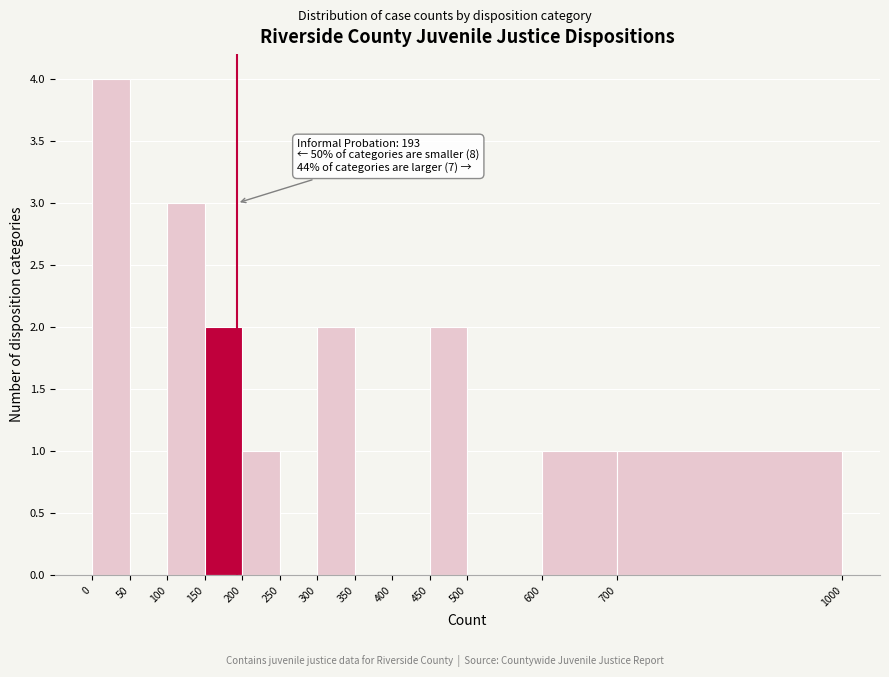

Over which range of the x-axis is the bar tallest?

0 to 50